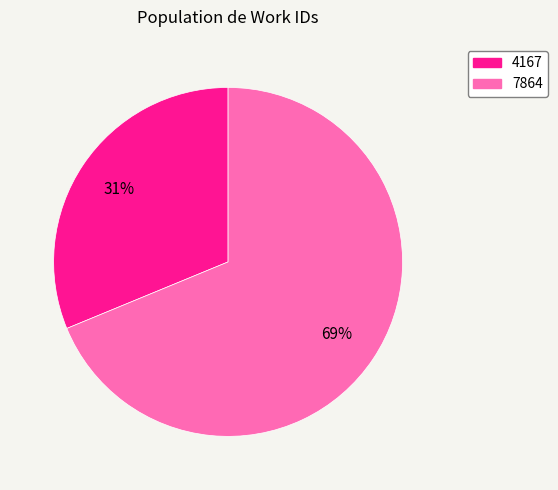

Which slice represents more than half of the pie?

7864